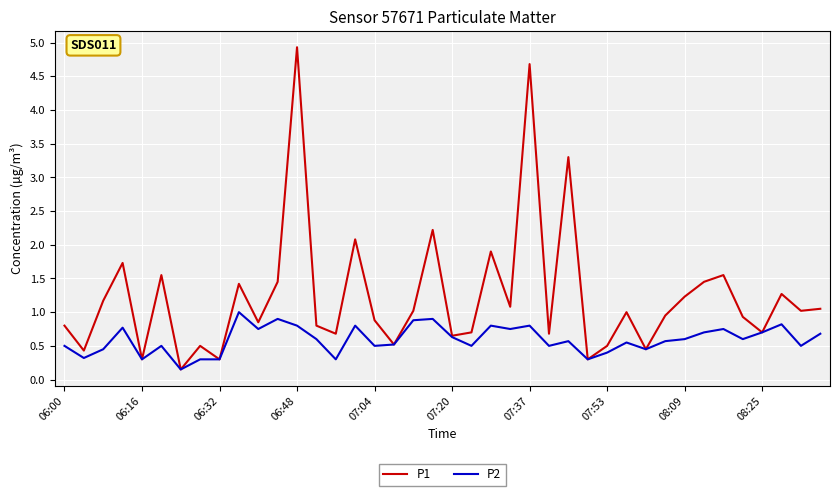

Rank the series by their average value, from highest to lowest.

P1, P2